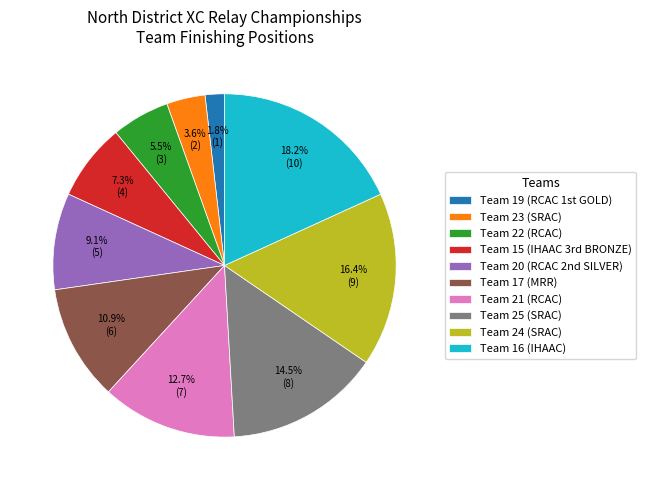

Count the number of slices in the pie.

10